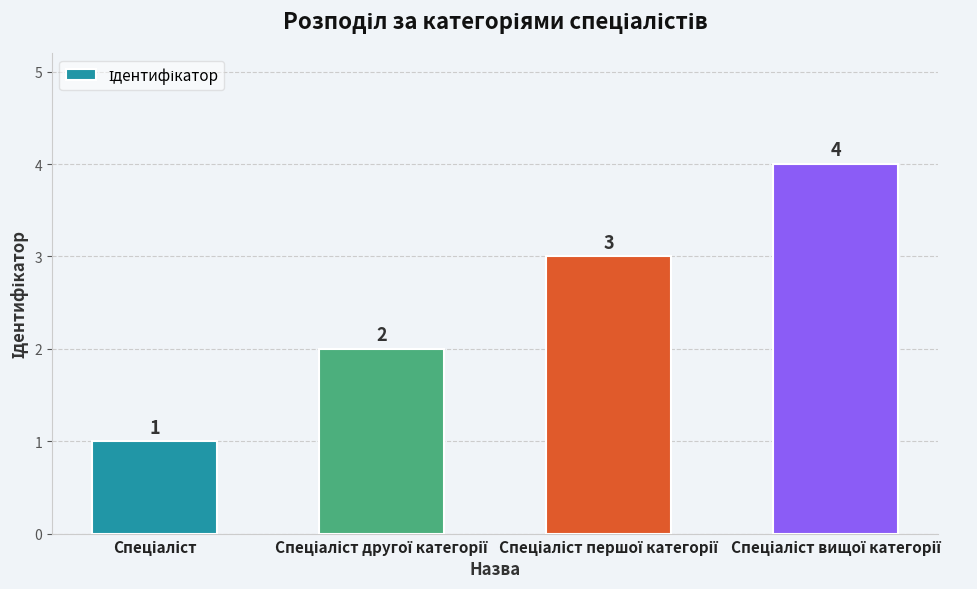

What is the difference between the maximum and minimum values?

3